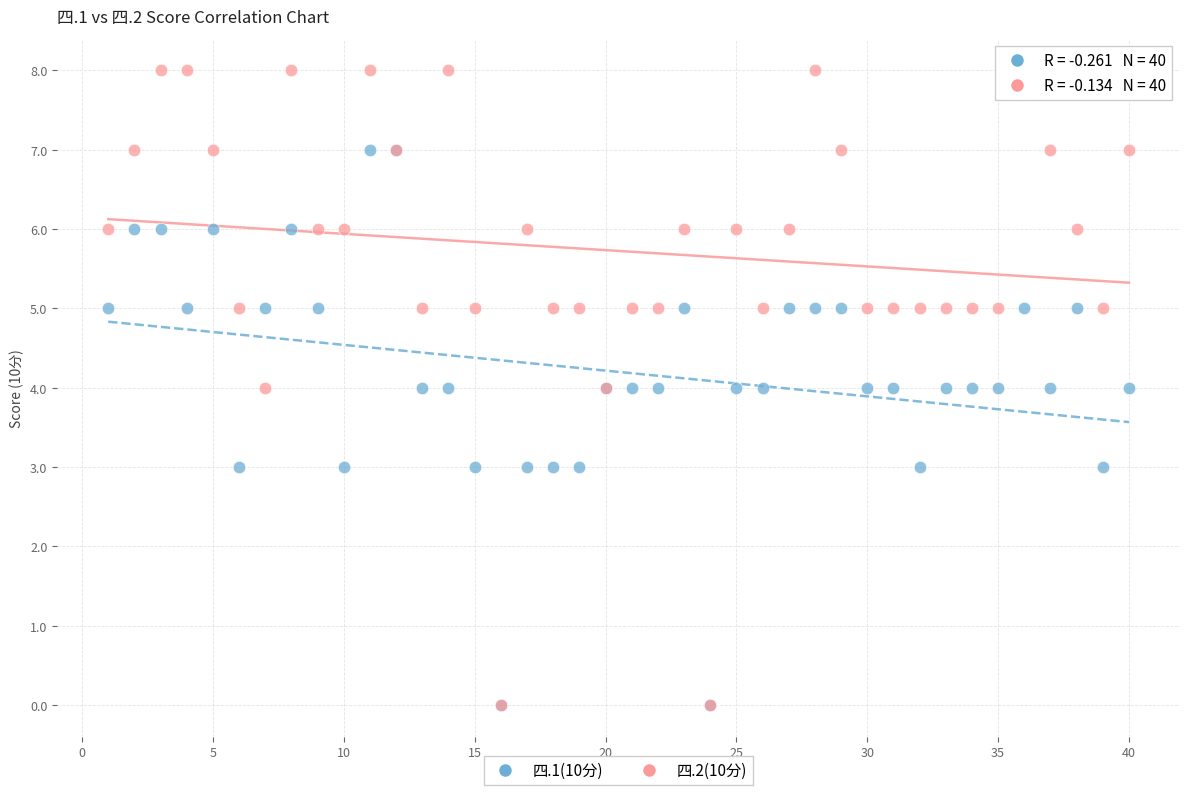

What are all the series names shown in the legend?

四.1(10分), 四.2(10分)